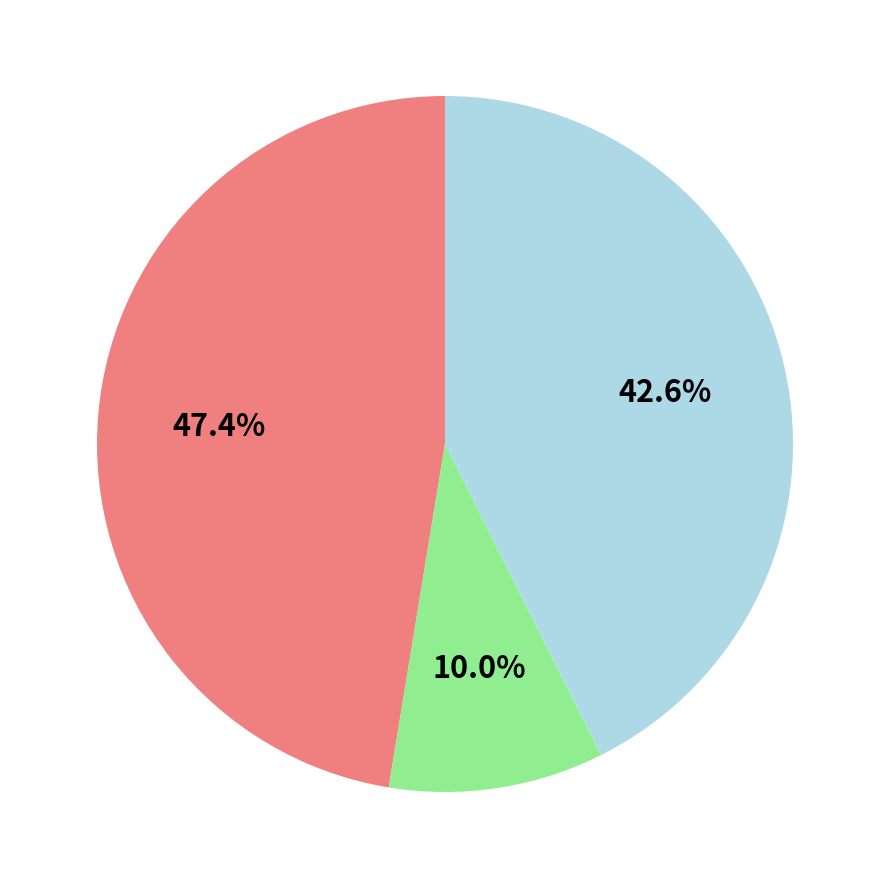

Does any single category account for the majority?

No